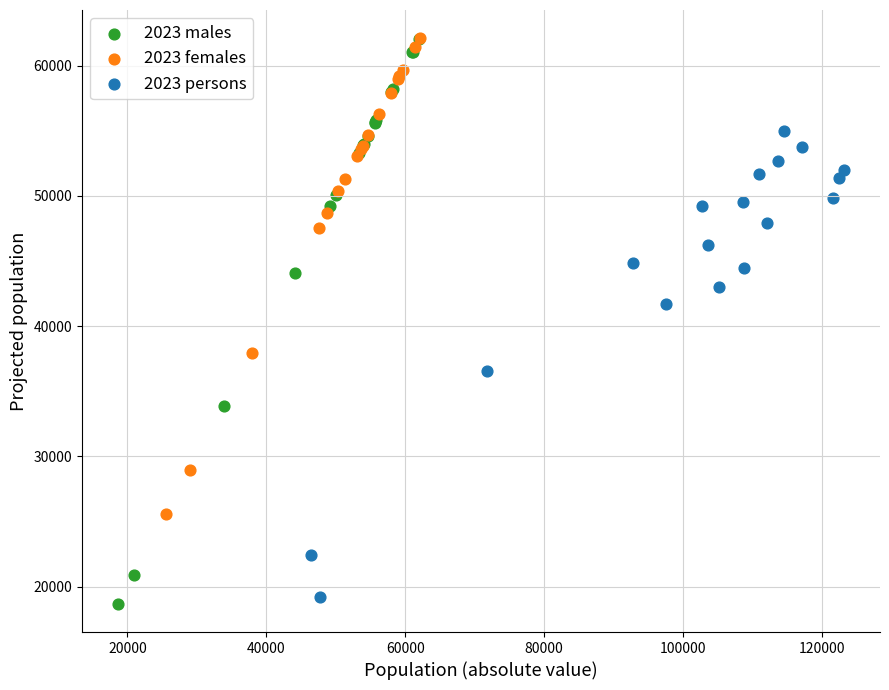

Which series contains the lowest Y value?

2023 males